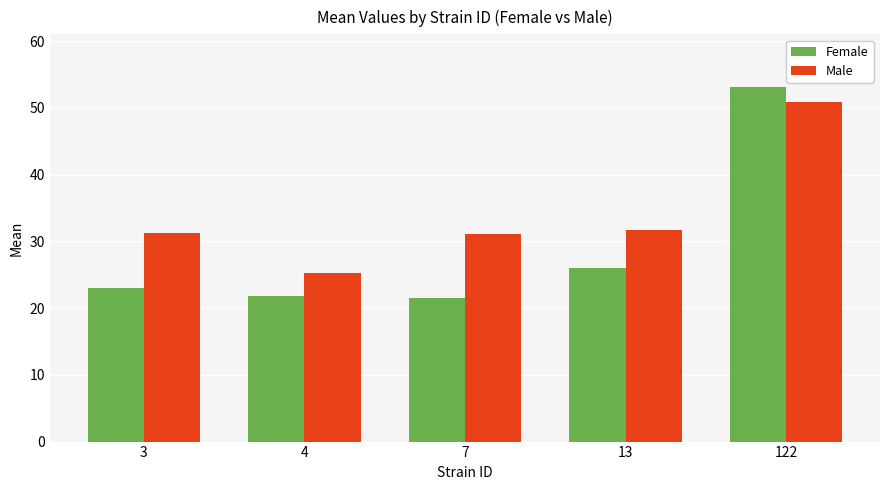

Which series has the widest spread of values?

Female